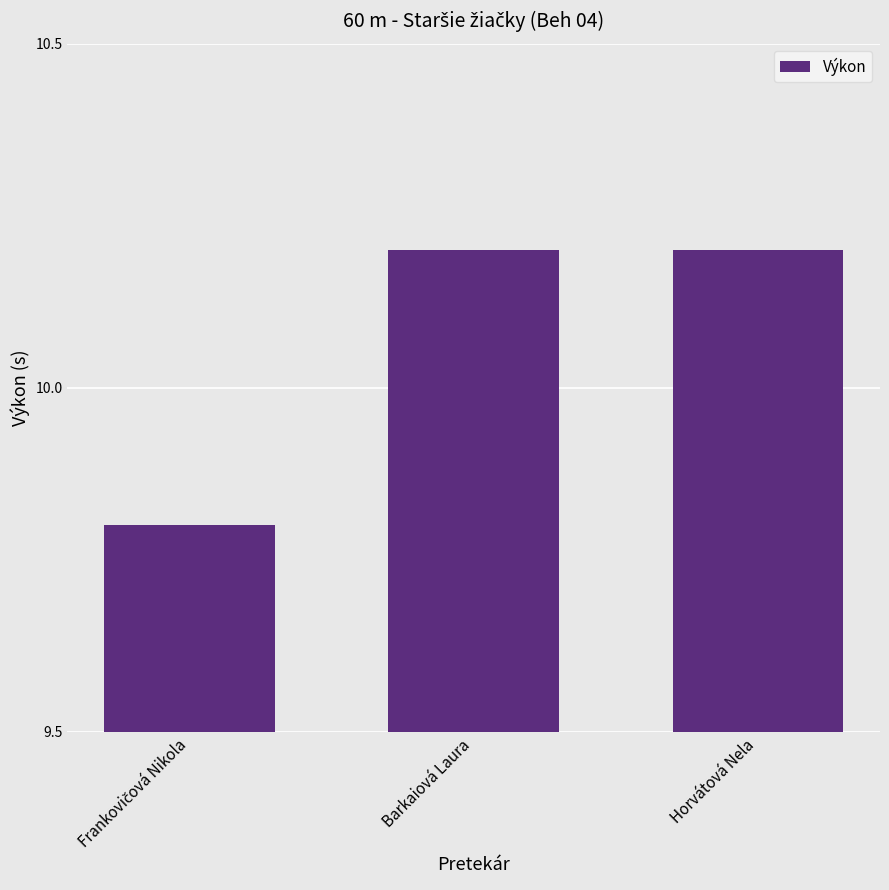

How many bars are there in total?

3